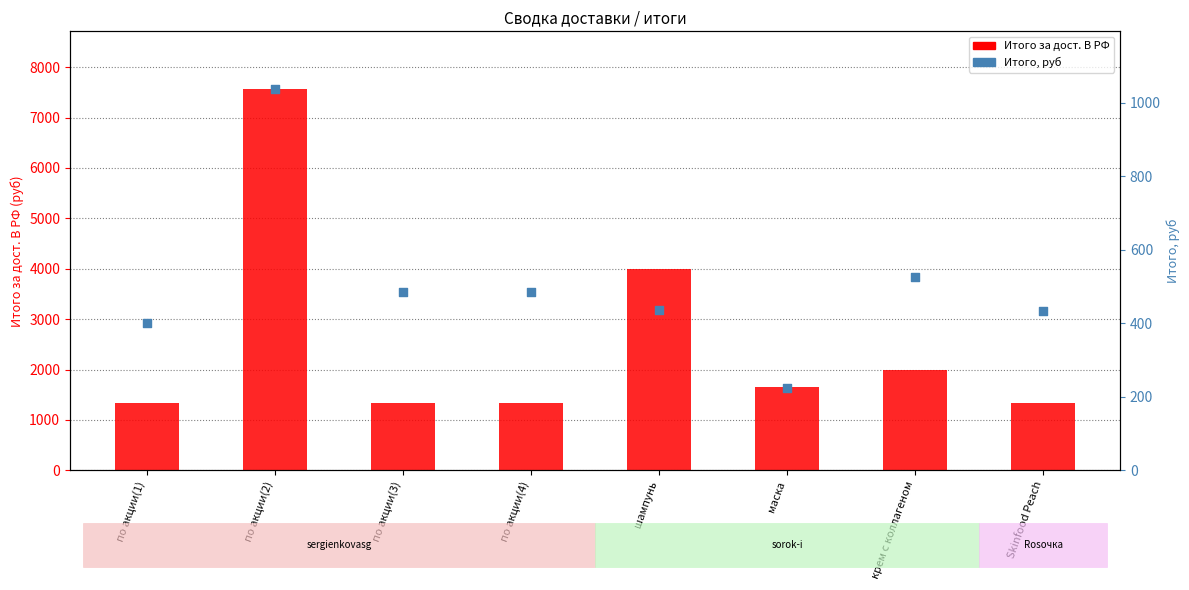

Which series has the largest total across all categories?

Итого за дост. В РФ